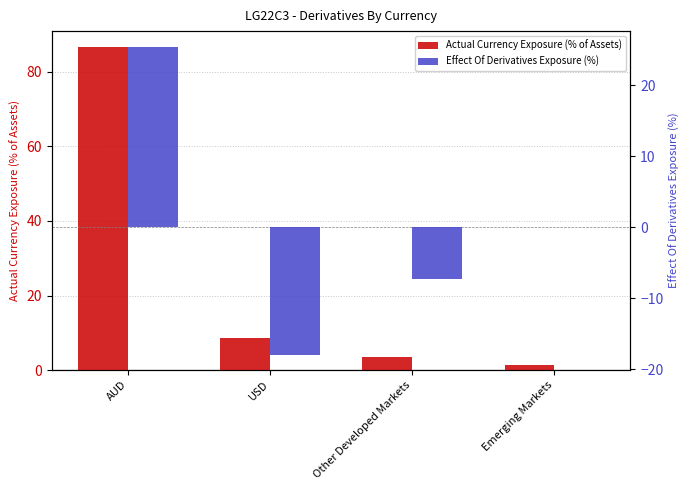

Which has a higher value, Other Developed Markets or AUD?

AUD